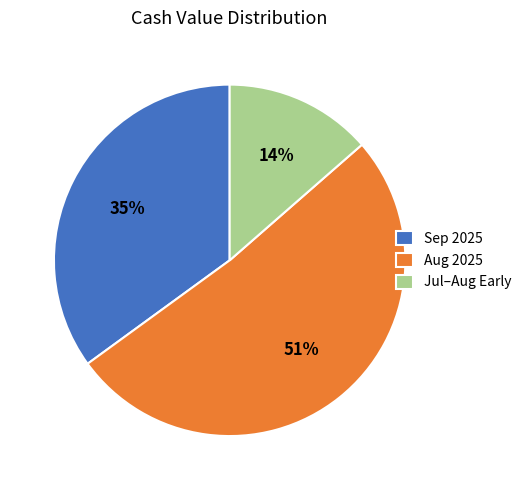

To the nearest percent, what portion does Jul–Aug Early represent?

14%